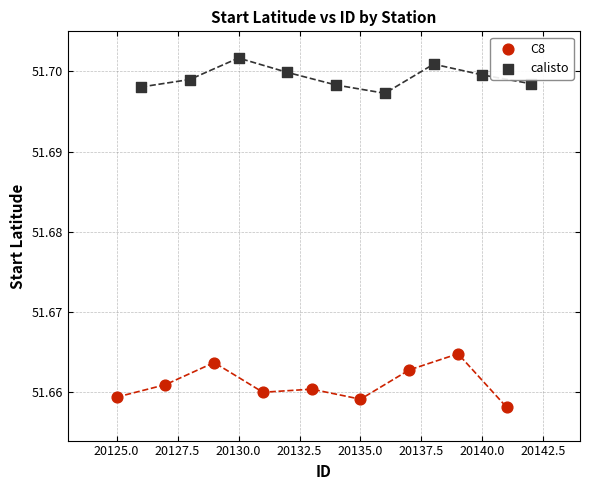

Which series contains the lowest Y value?

C8